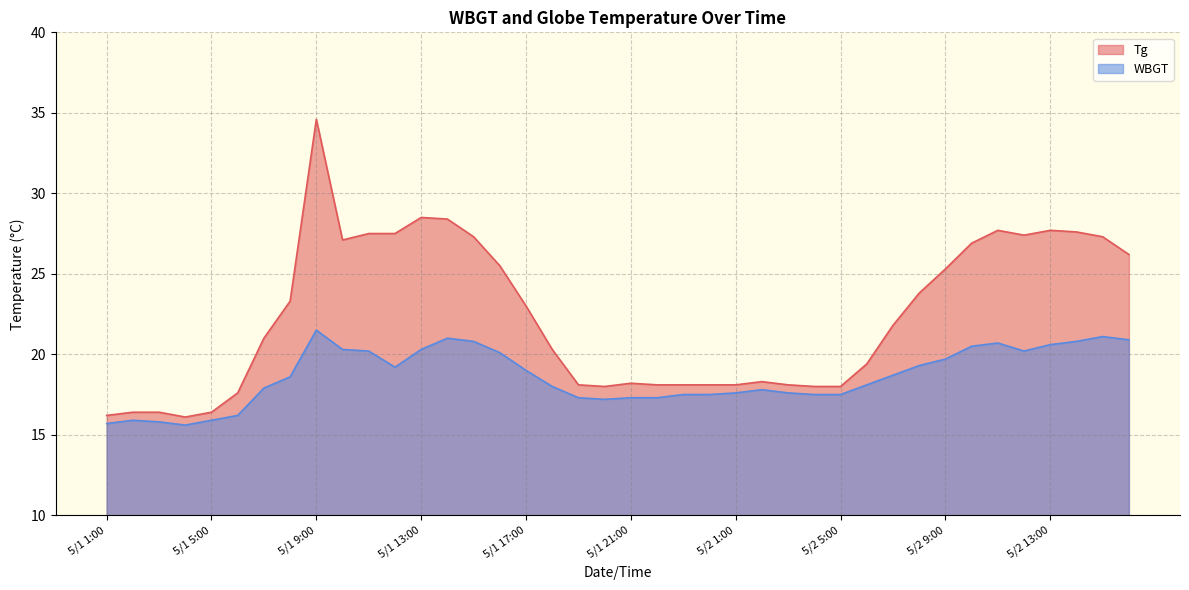

Rank the series by their maximum value, from lowest to highest.

WBGT, Tg